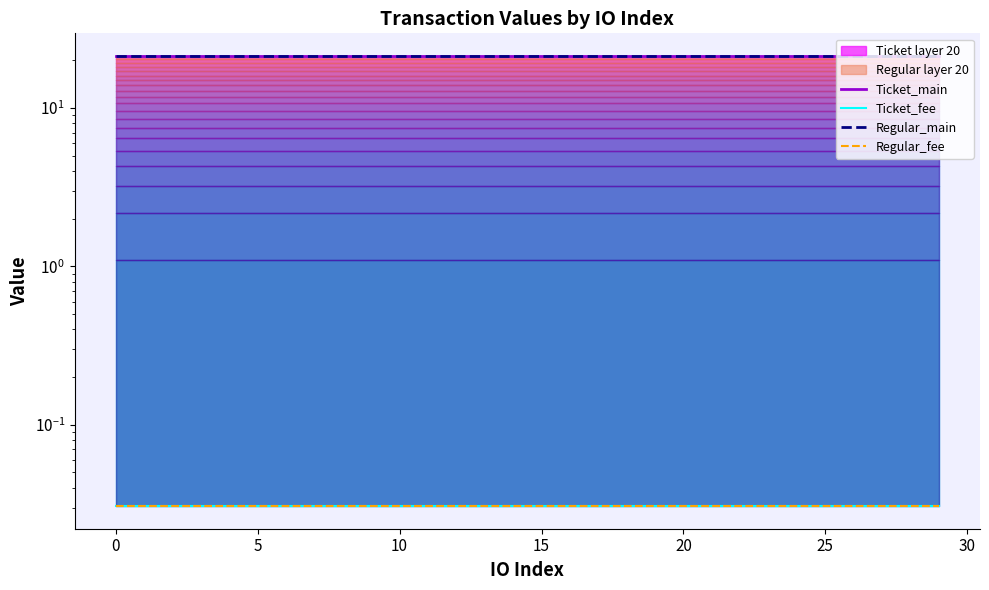

Which series has the largest range (max minus min)?

Ticket_main